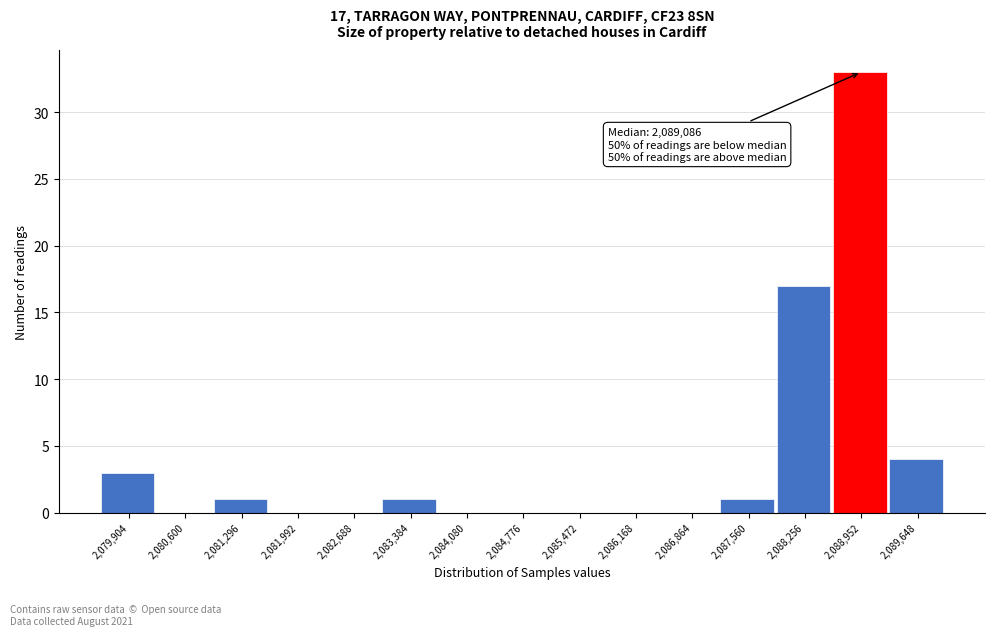

Reading left to right, what are all the values shown in this chart?

2,079,904=3	2,080,600=0	2,081,296=1	2,081,992=0	2,082,688=0	2,083,384=1	2,084,080=0	2,084,776=0	2,085,472=0	2,086,168=0	2,086,864=0	2,087,560=1	2,088,256=17	2,088,952=33	2,089,648=4